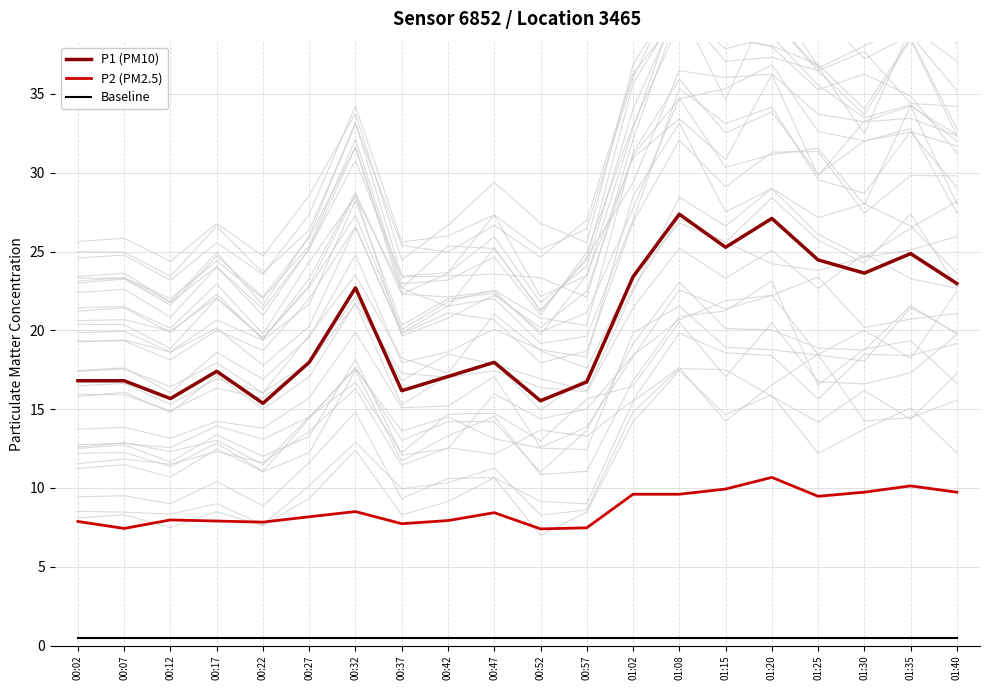

At which label does P1 (PM10) reach its peak?

01:08